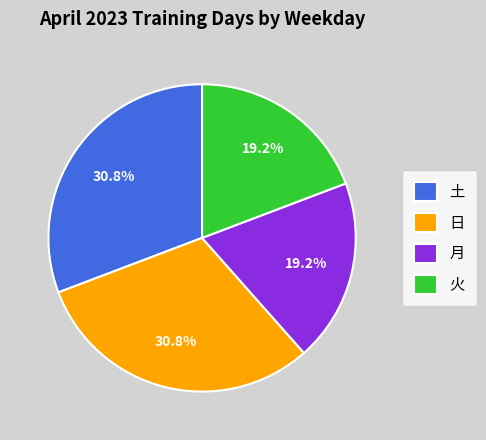

Is there any slice that represents more than half of the pie?

No